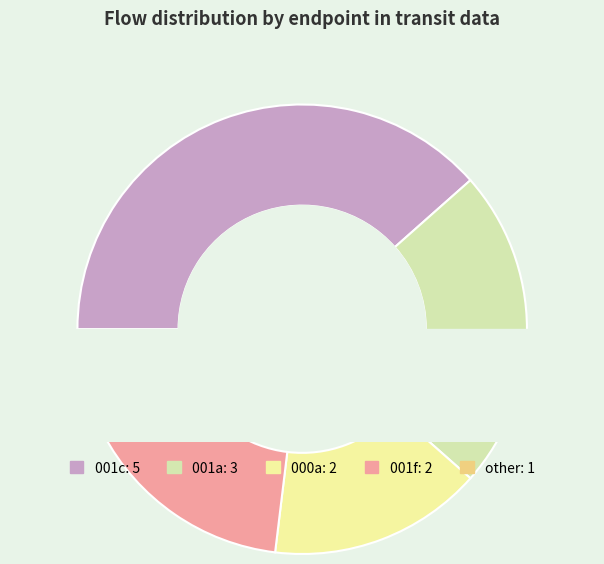

What portion of the pie excludes 001c?

61.5%